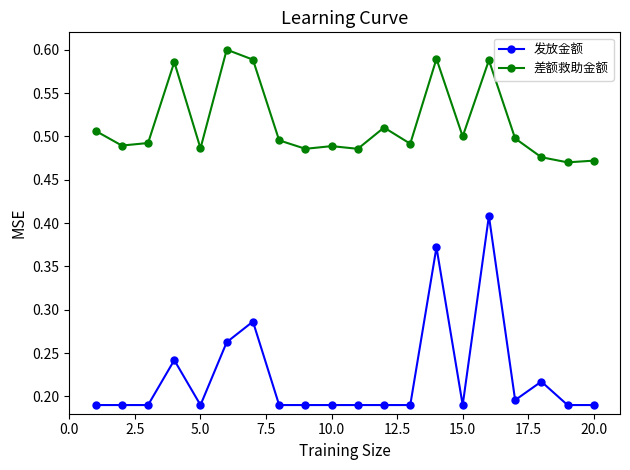

Count the 发放金额 values in the range 0 to 1.

20